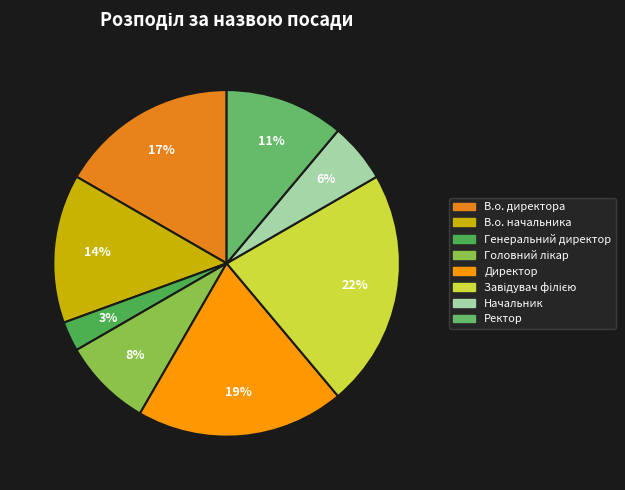

True or false: В.о. директора accounts for 17% of the total.

True